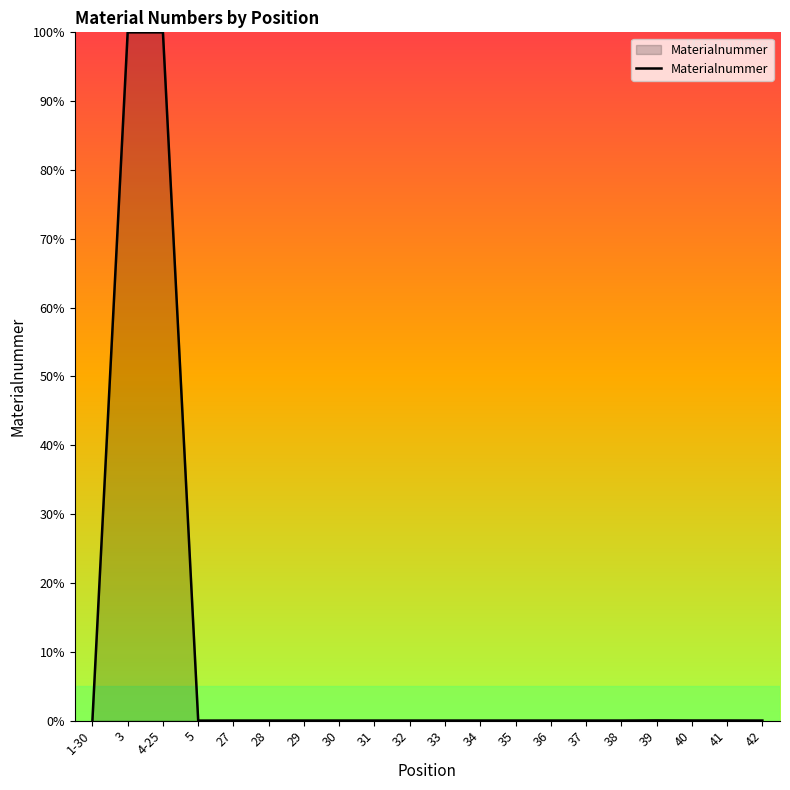

Does the chart have visible grid lines?

No